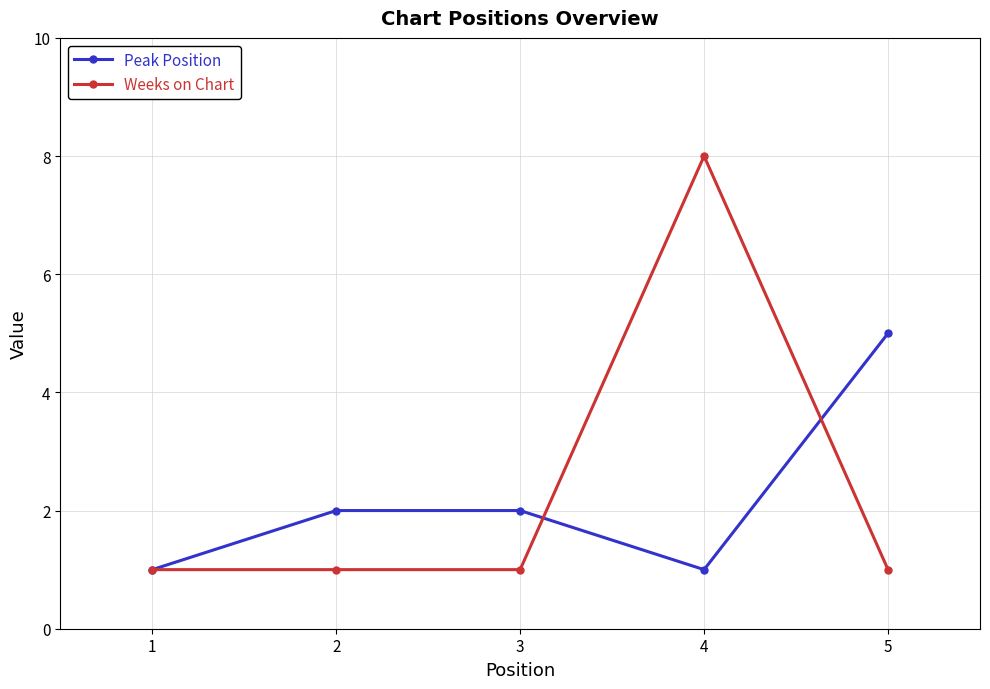

What is the sum of all Peak Position values?

11